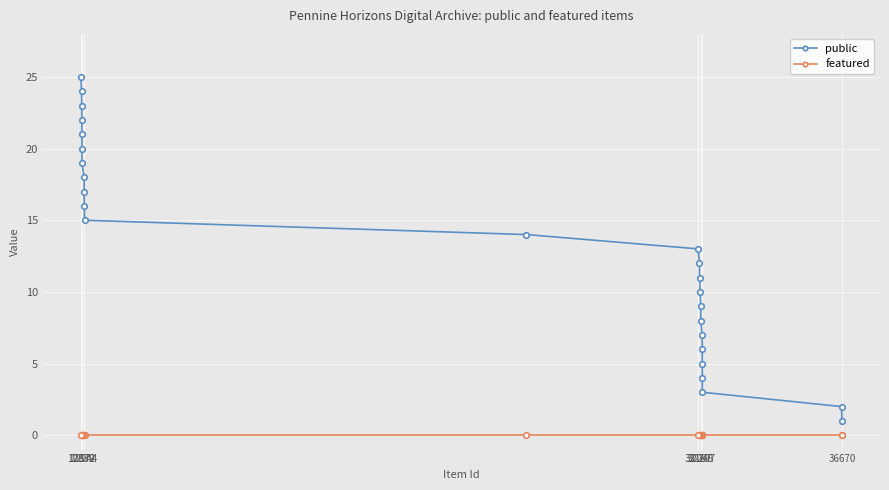

Which series has the largest total across all categories?

public